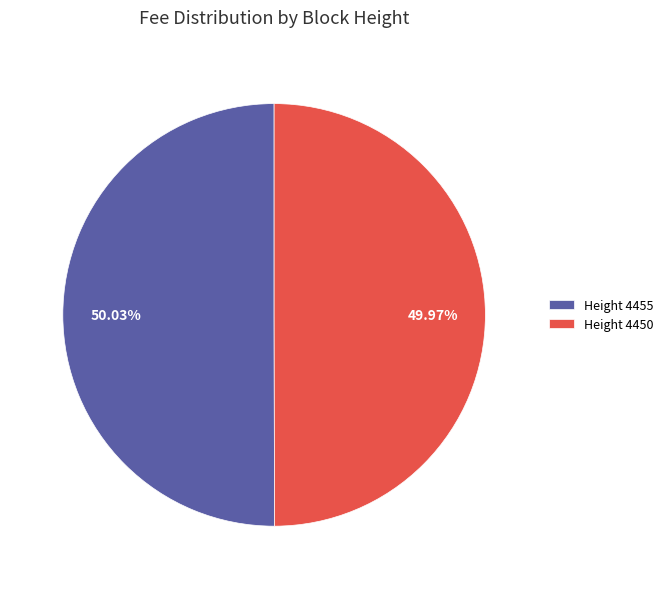

Do Height 4455 and Height 4450 together represent more than half of the pie?

Yes